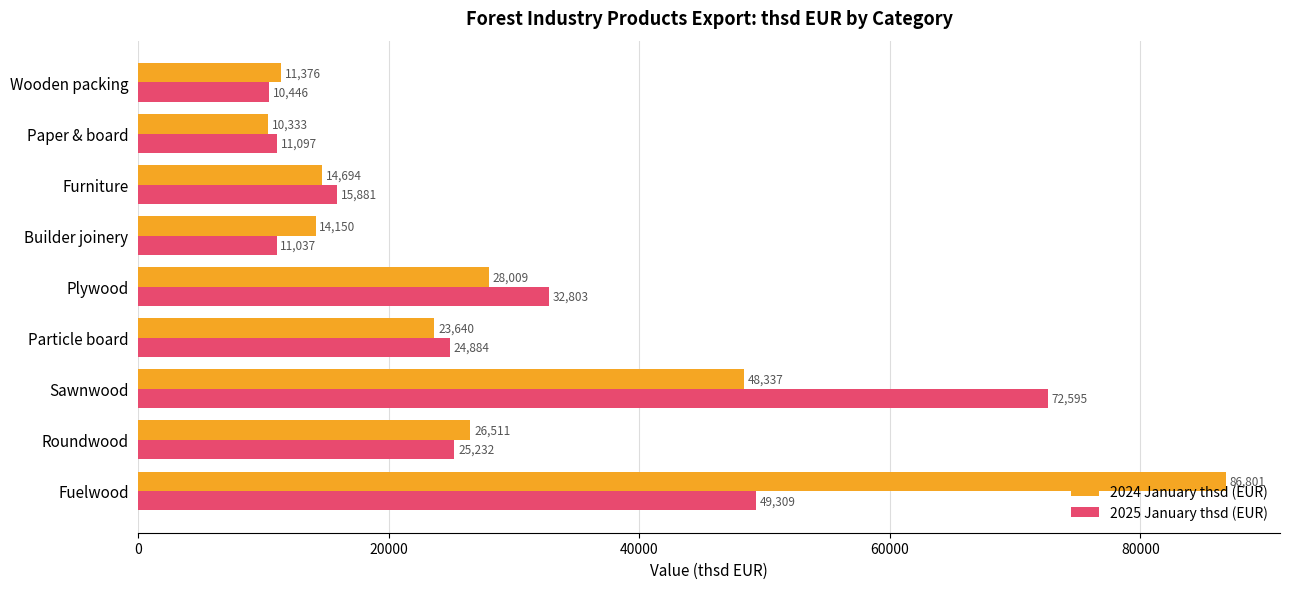

What is the difference between the highest and lowest values at Fuelwood?

37492.0